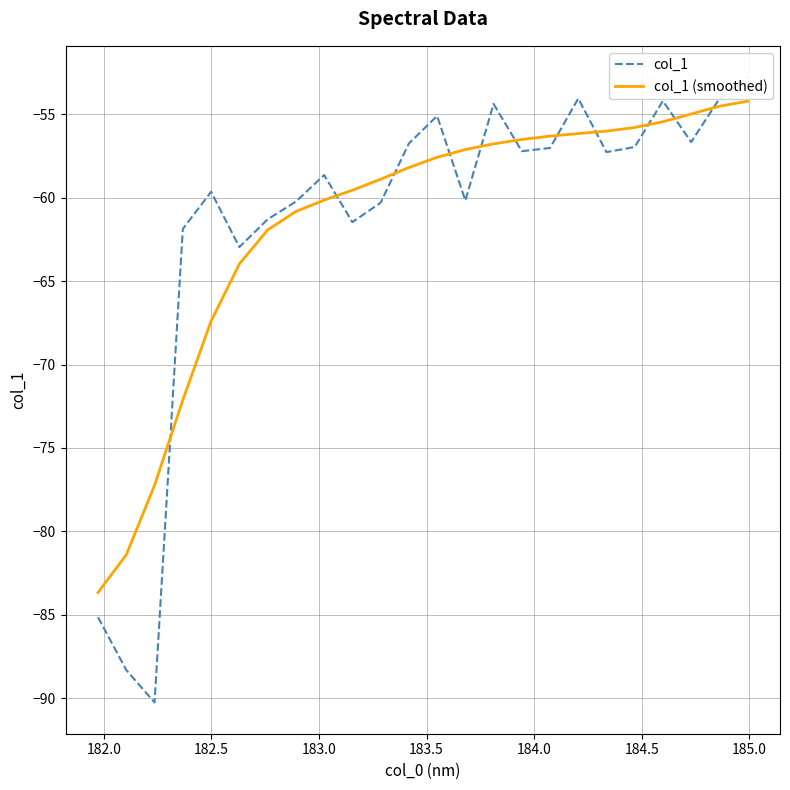

What is the lowest value of the col_1 (smoothed) series?

-83.7